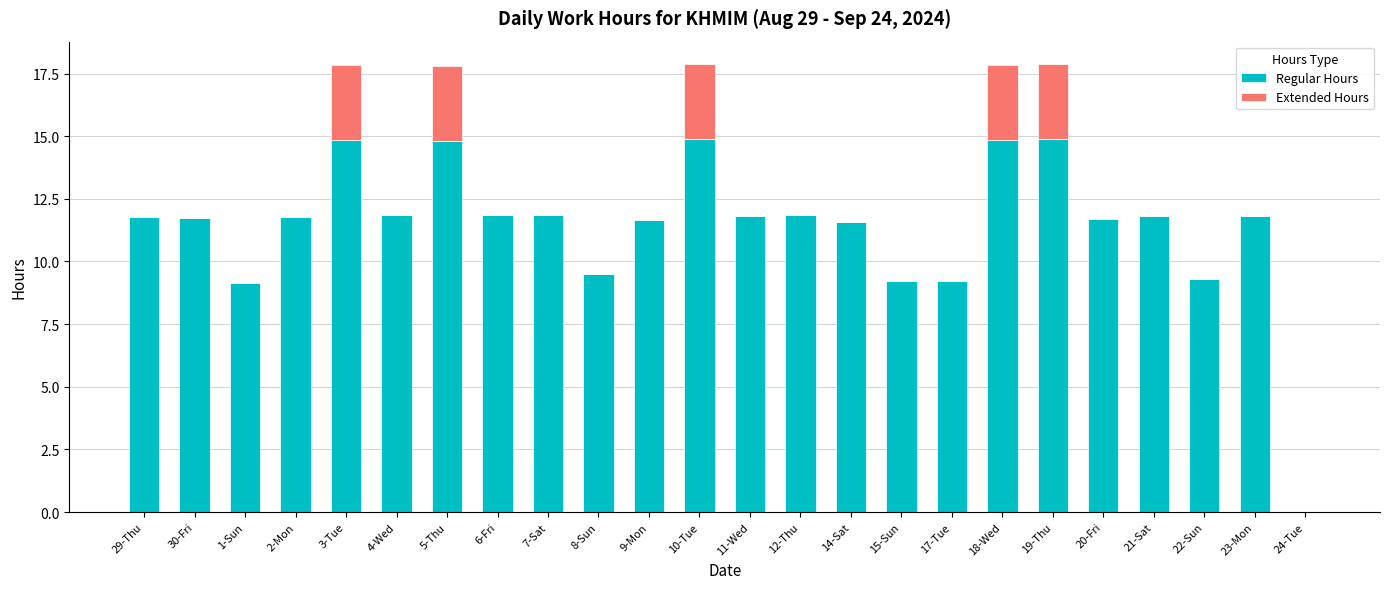

What is the total value across all series at 1-Sun?

9.2